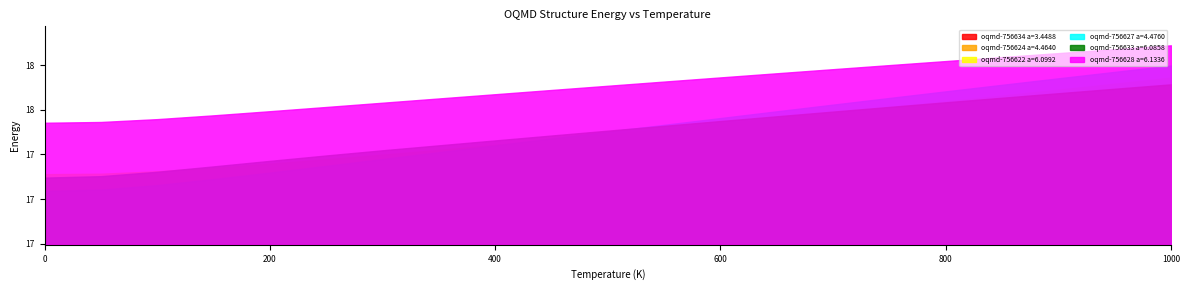

What is the label of the 3rd point from the left?

100.0